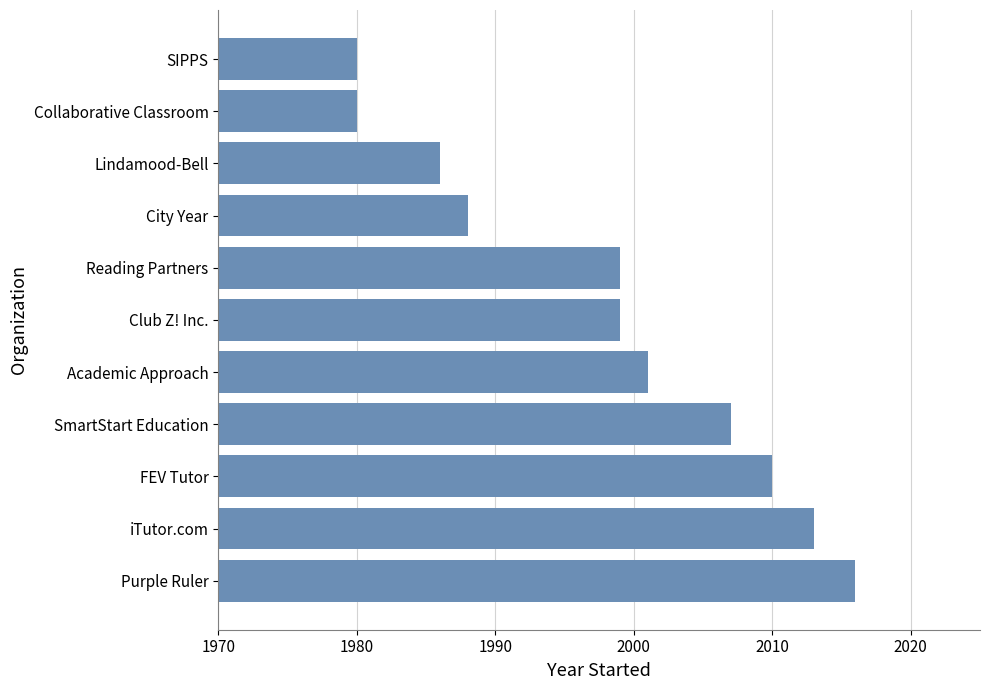

What is the minimum value shown in the chart?

1980